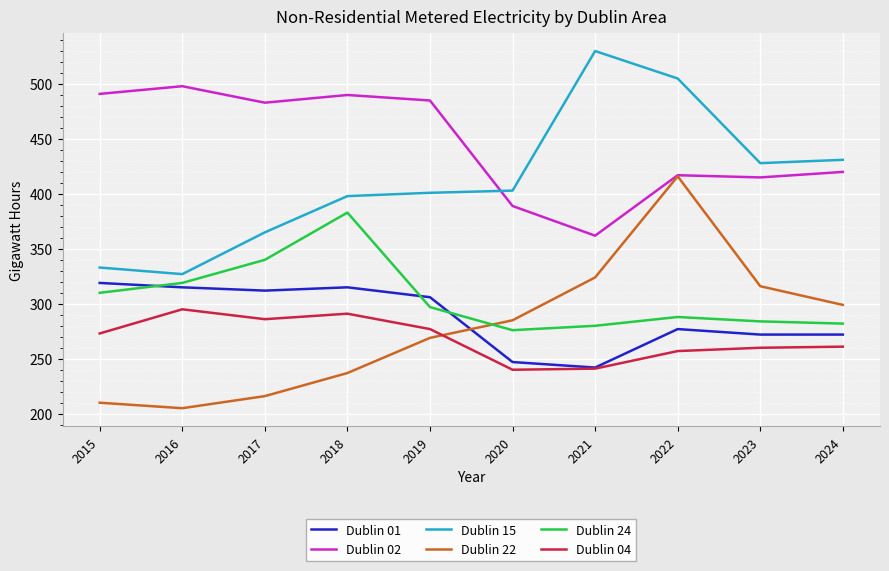

Where is the first local minimum for Dublin 01?

2017